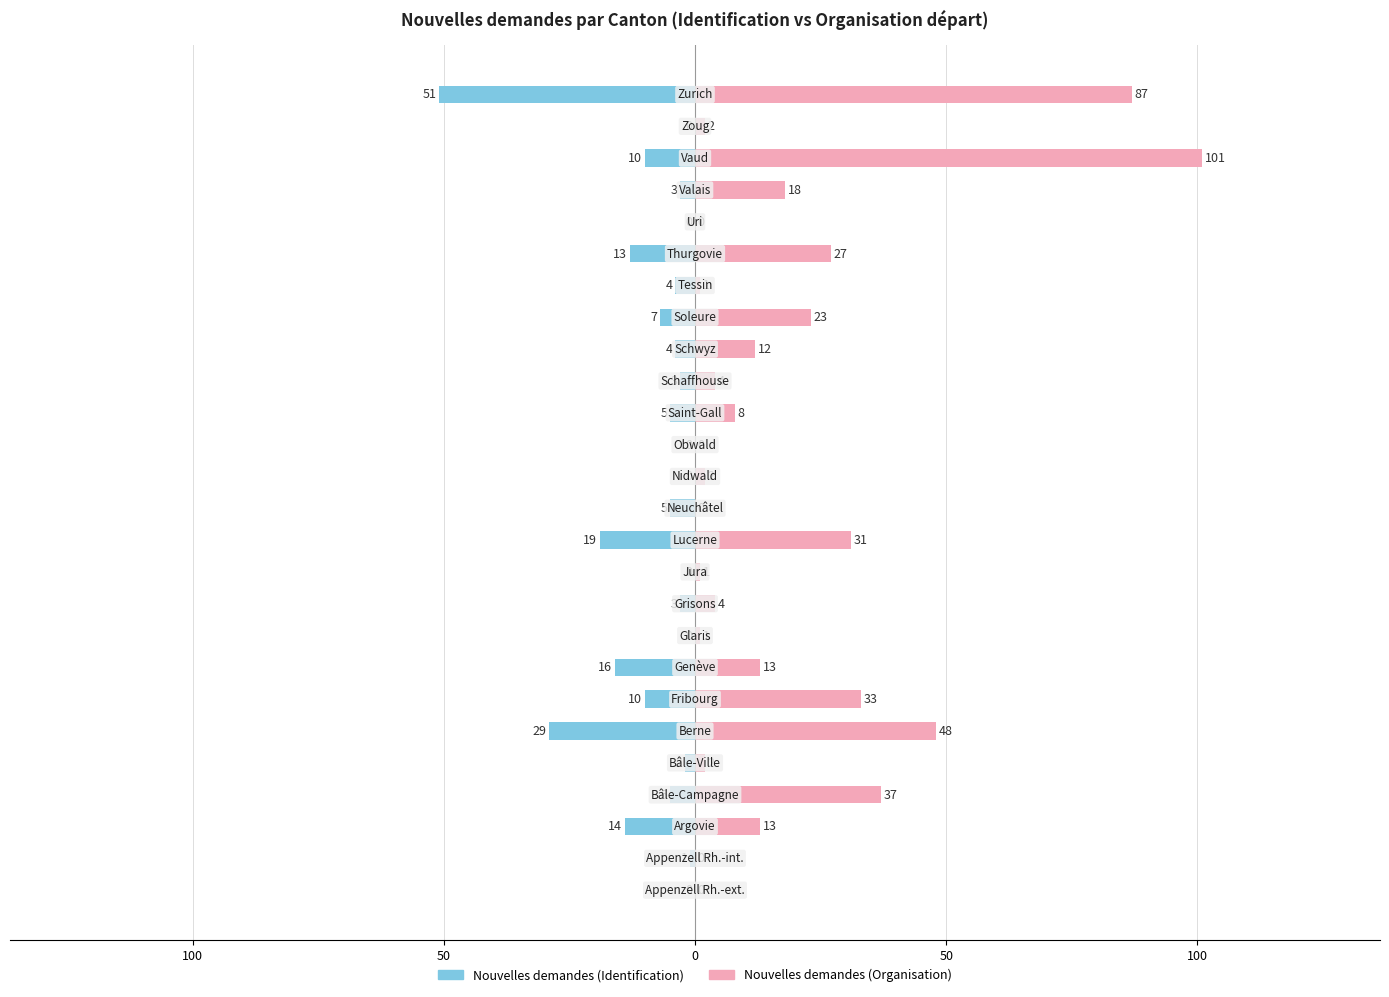

What is the difference between the second highest and second lowest values in the Nouvelles demandes (Identification) series?

29